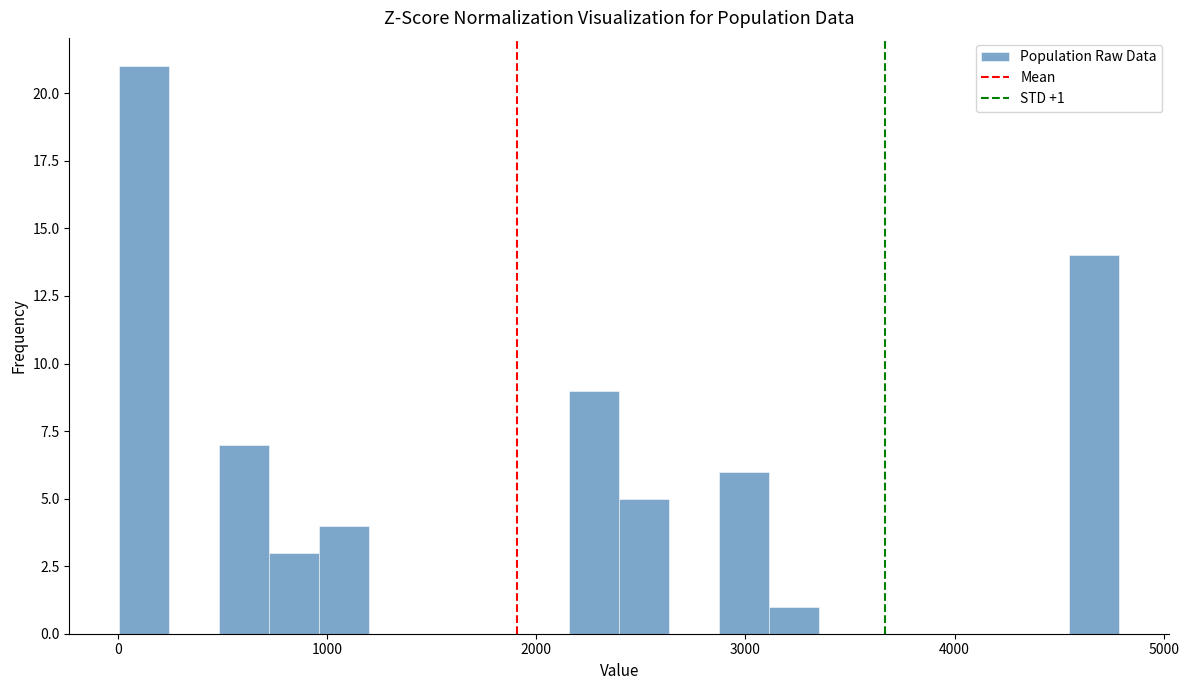

Around what value on the x-axis is the tallest bar? Give the approximate position of its centre, as read against the axis.

100